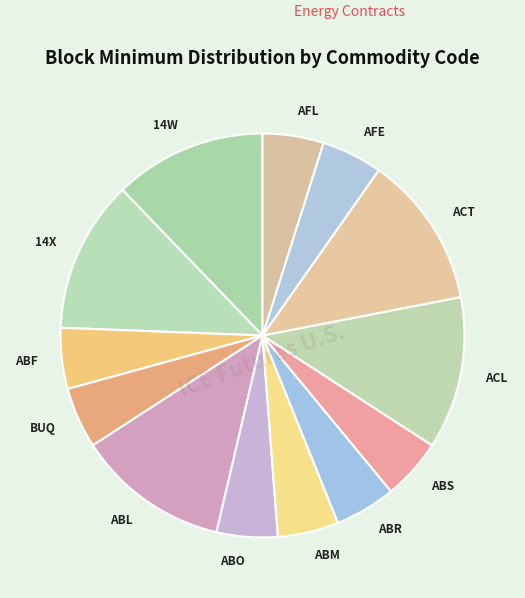

Count the number of slices in the pie.

13